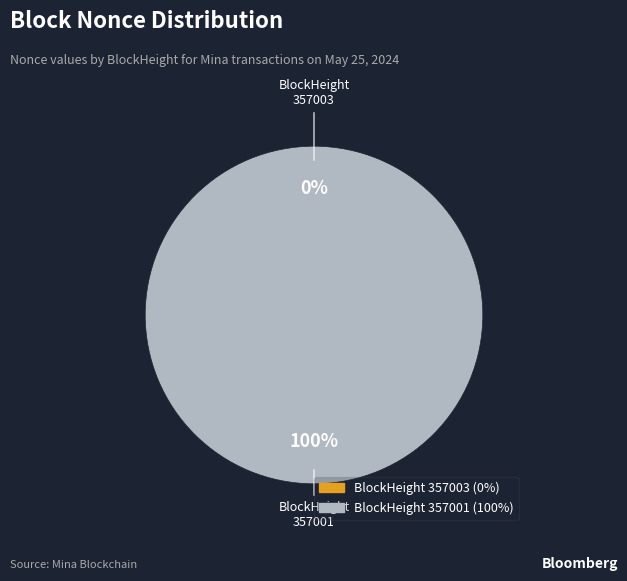

What is the majority slice?

357001